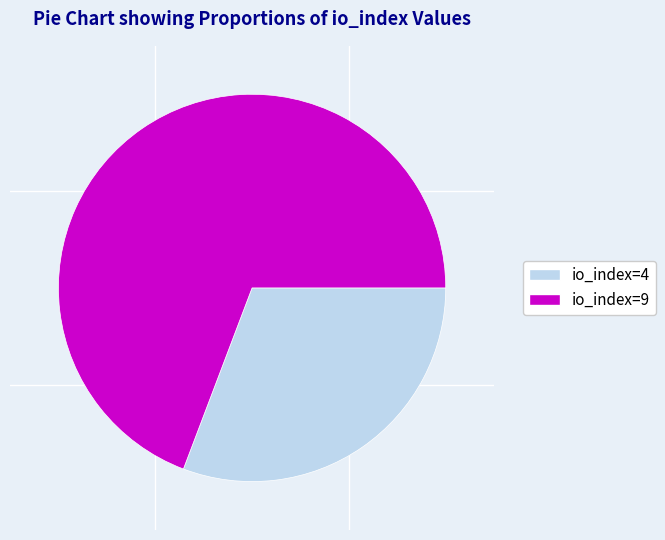

Do io_index=4 and io_index=9 together represent more than half of the pie?

Yes